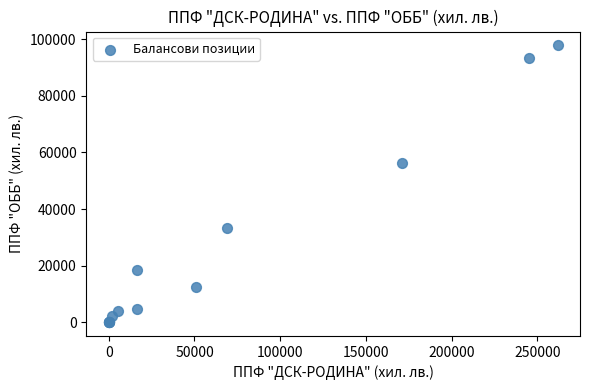

What Y value in the scatter plot is closest to 48935?

56192